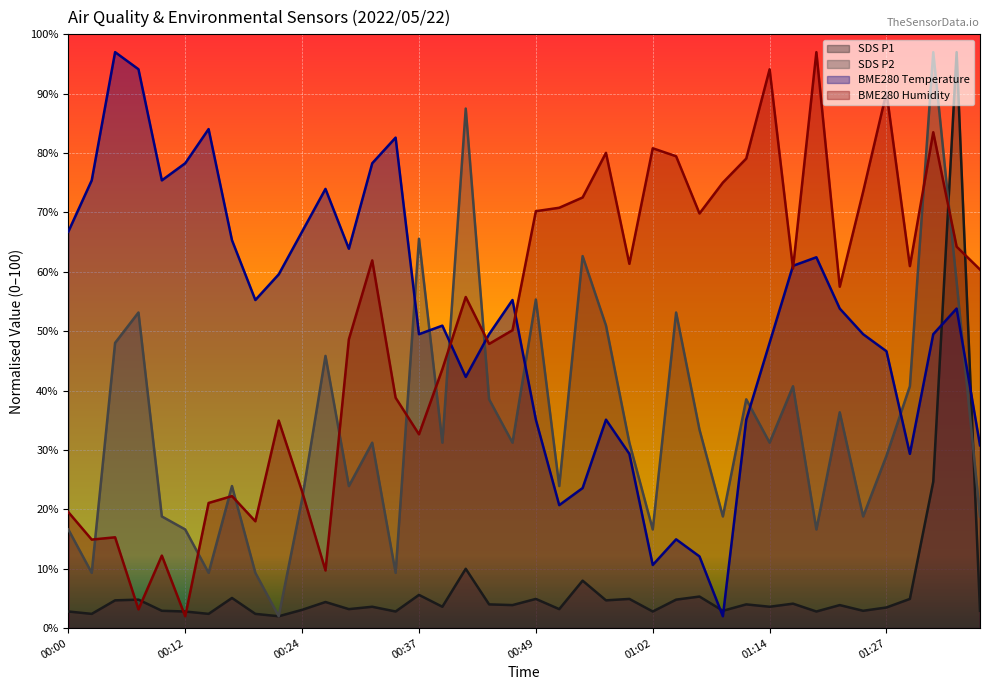

Which series has the widest spread of values?

SDS_P1